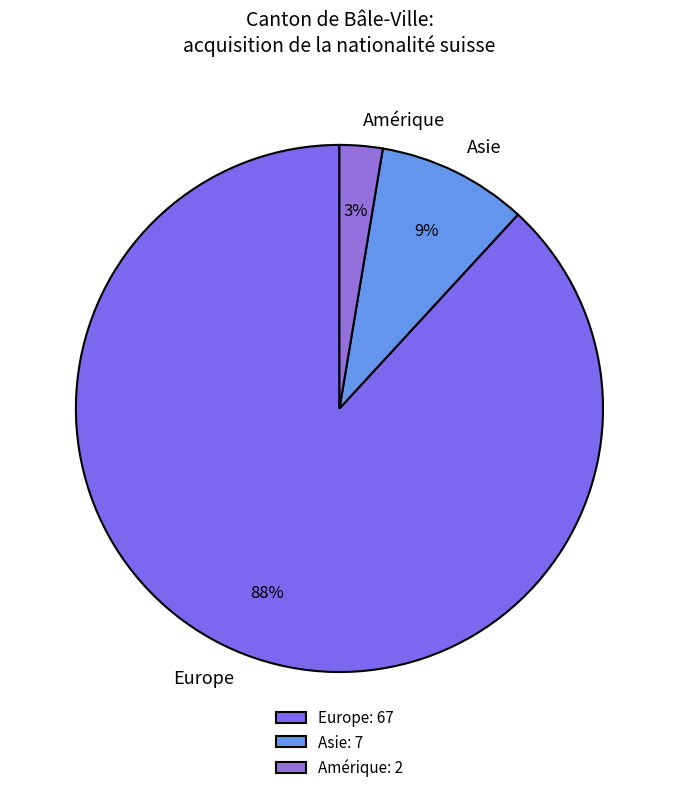

Is it true that Europe is 99% of the pie?

False